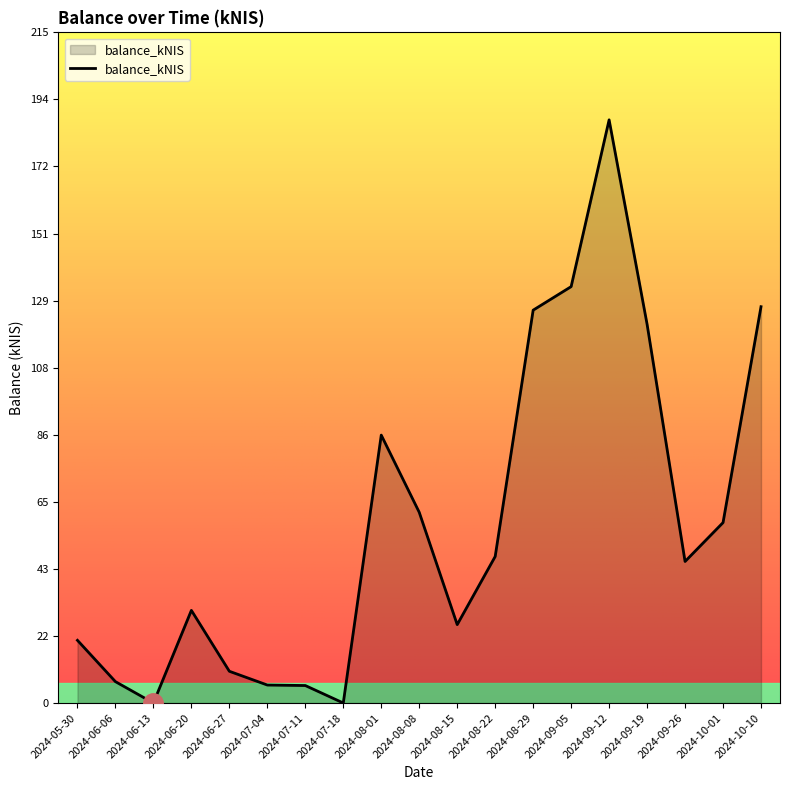

What is the greatest value displayed?

187.4